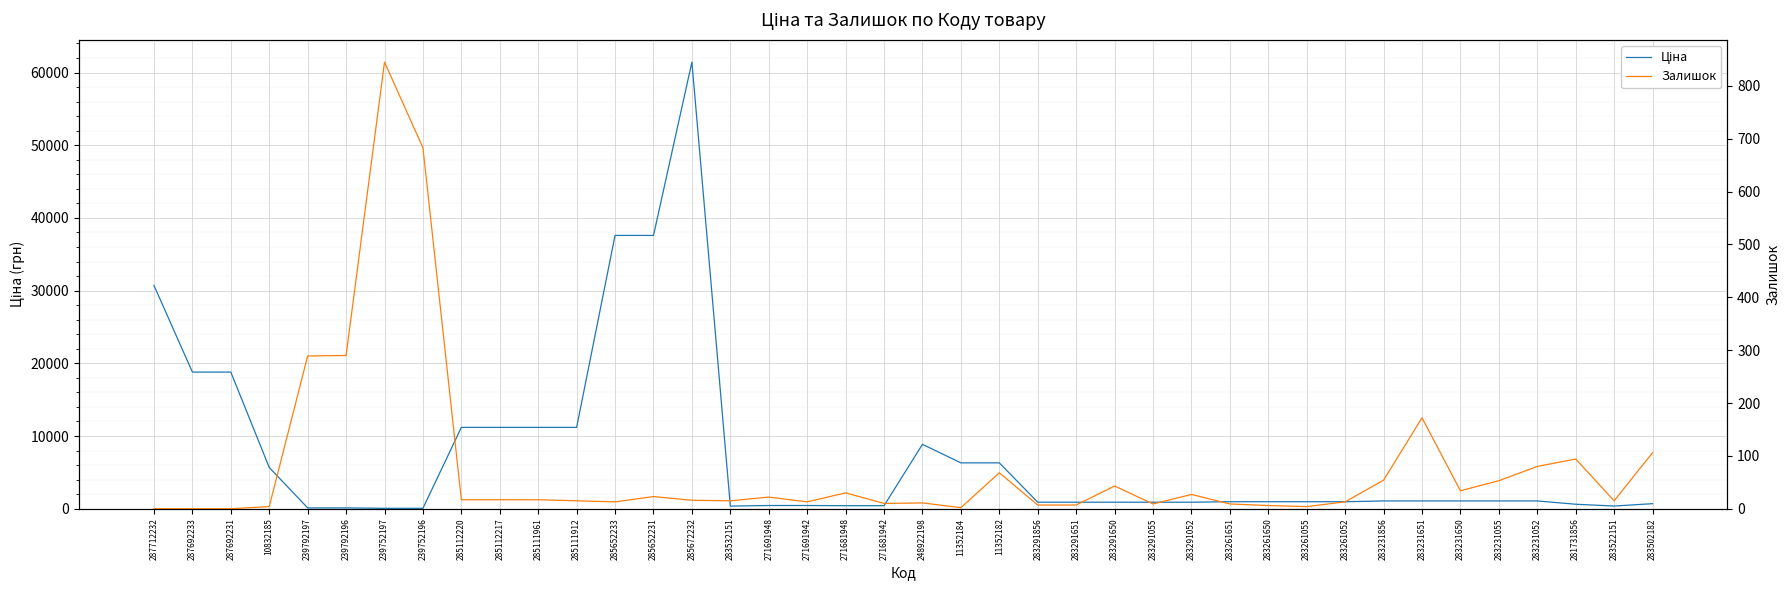

Rank the categories by Ціна value from highest to lowest.

285672232, 285652233, 285652231, 287712232, 287692233, 287692231, 285112220, 285112217, 285111961, 285111912, 248922198, 11352184, 11352182, 10832185, 283231856, 283231651, 283231650, 283231055, 283231052, 283261651, 283261650, 283261055, 283261052, 283291856, 283291651, 283291650, 283291055, 283291052, 283502182, 281731856, 271691948, 271691942, 271681948, 271681942, 283522151, 283532151, 239792197, 239792196, 239752197, 239752196